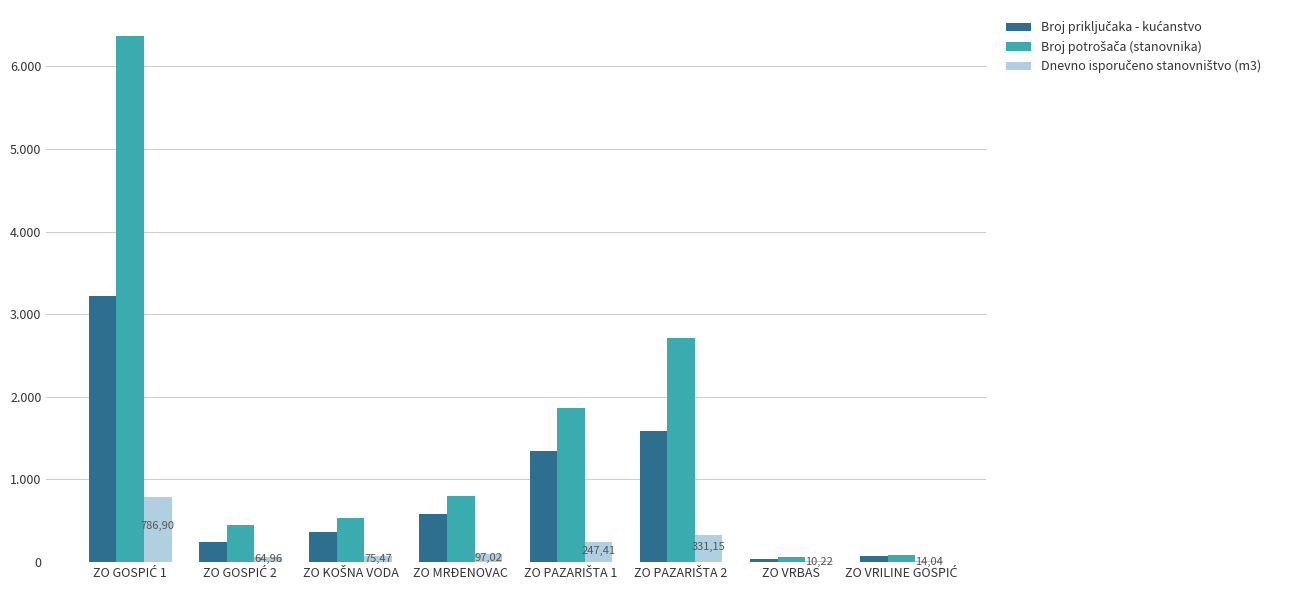

List the series in order of their overall mean, highest first.

Broj potrošača (stanovnika), Broj priključaka - kućanstvo, Dnevno isporučeno stanovništvo (m3)